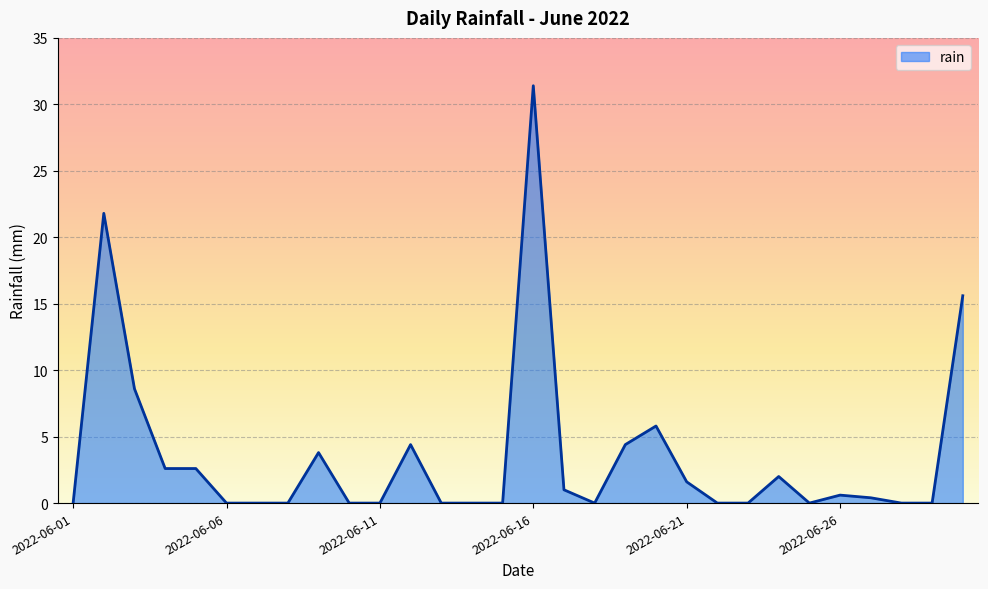

How many distinct data groups are displayed?

1